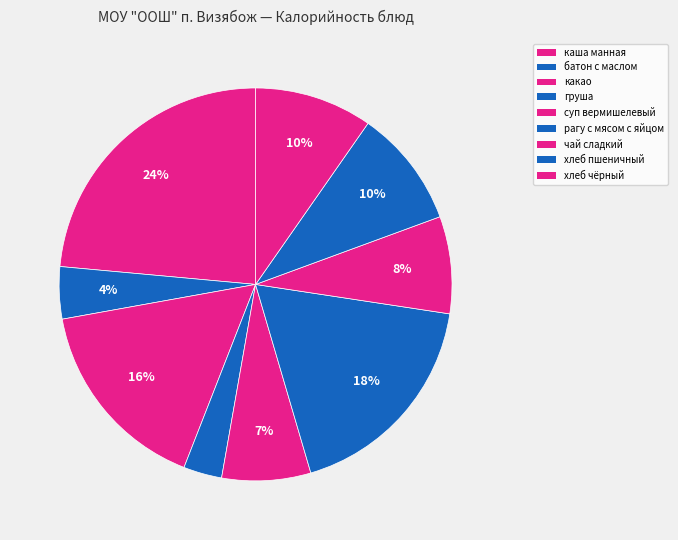

The рагу с мясом с яйцом slice represents 18% of the pie. True or false?

True